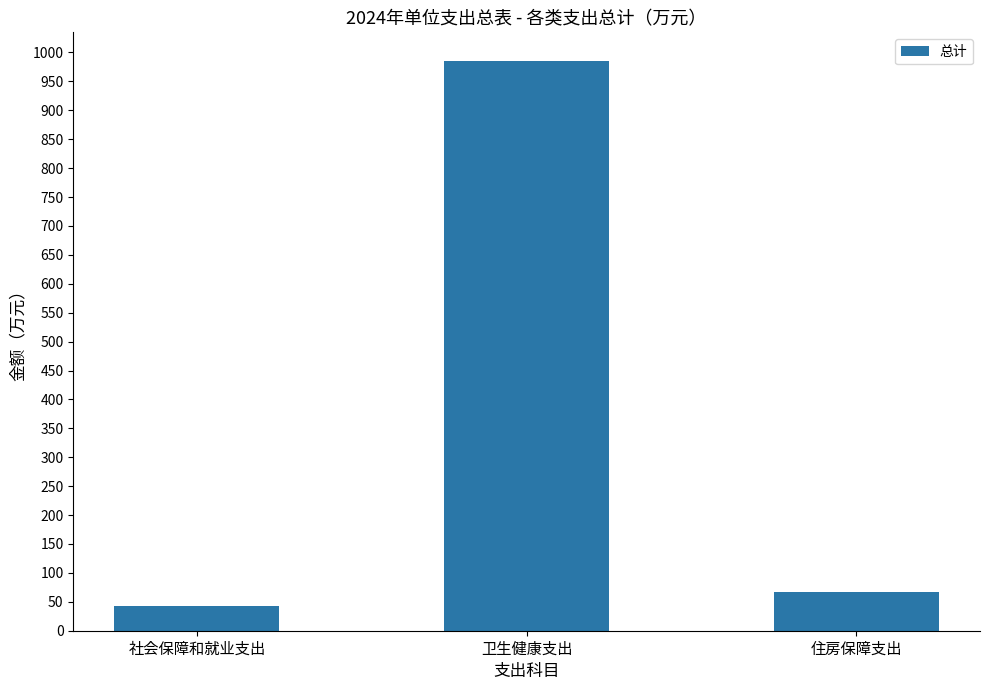

Reading left to right, list all the values displayed in this chart.

社会保障和就业支出=42.0	卫生健康支出=985.5	住房保障支出=66.7